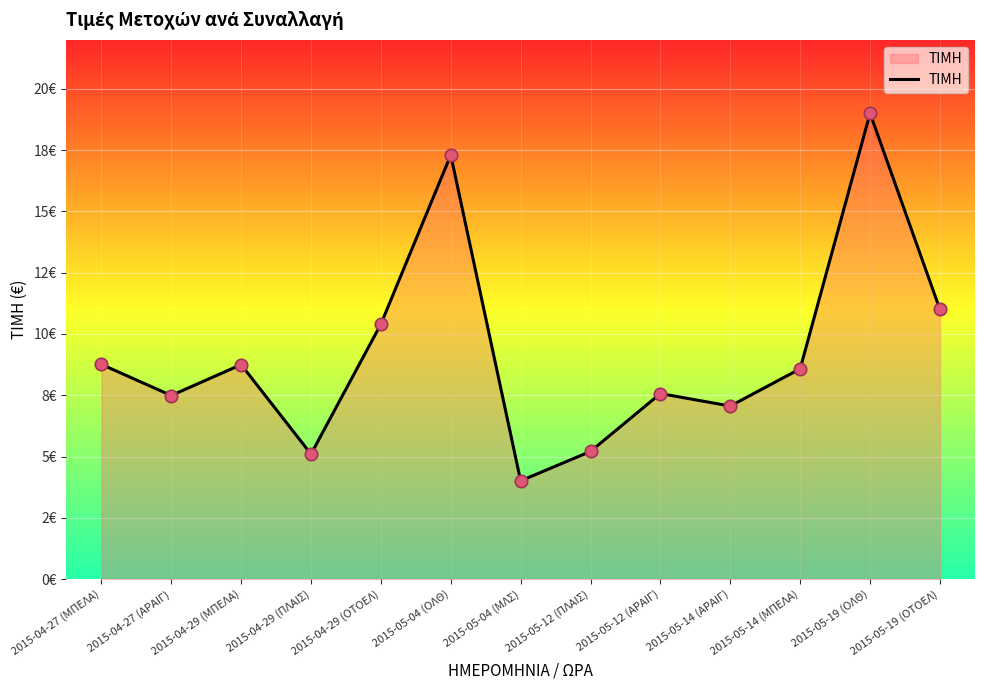

What is the ratio of the value at 2015-05-04 (ΟΛΘ) to the value at 2015-05-12 (ΠΛΑΙΣ)?

3.3